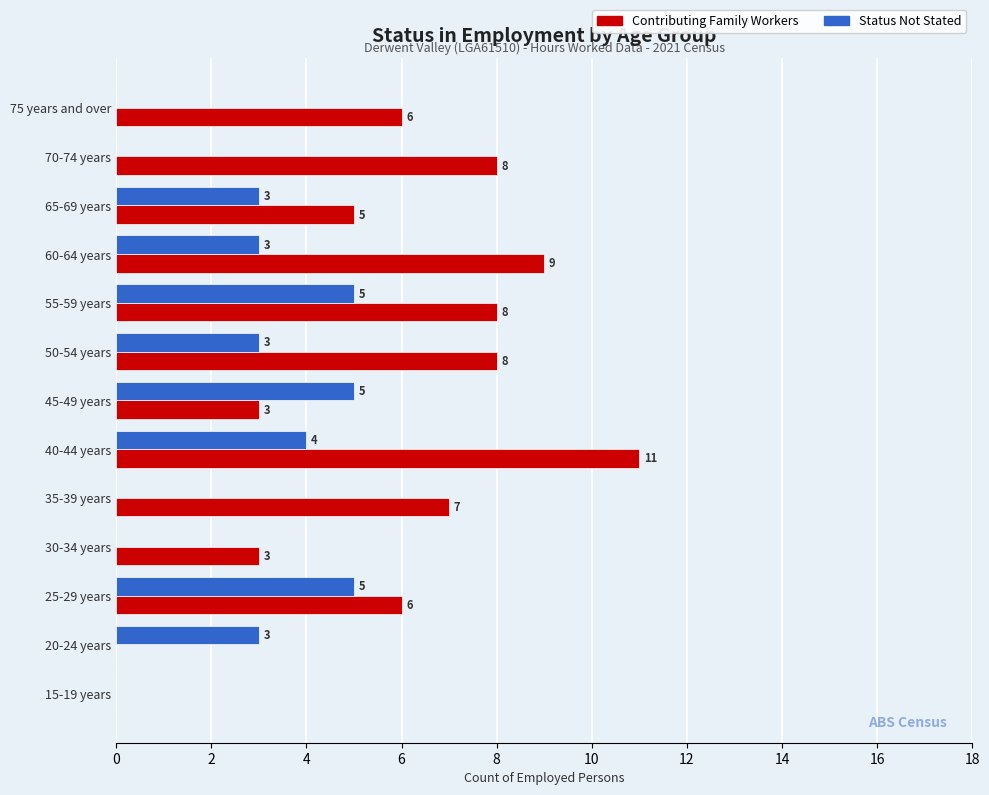

Which series changed the most between 25-29 years and 45-49 years?

Contributing Family Workers